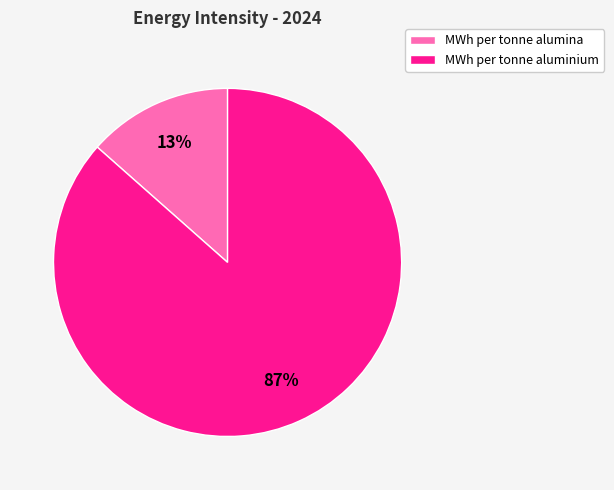

To the nearest percent, what percentage of the pie is MWh per tonne alumina?

13%